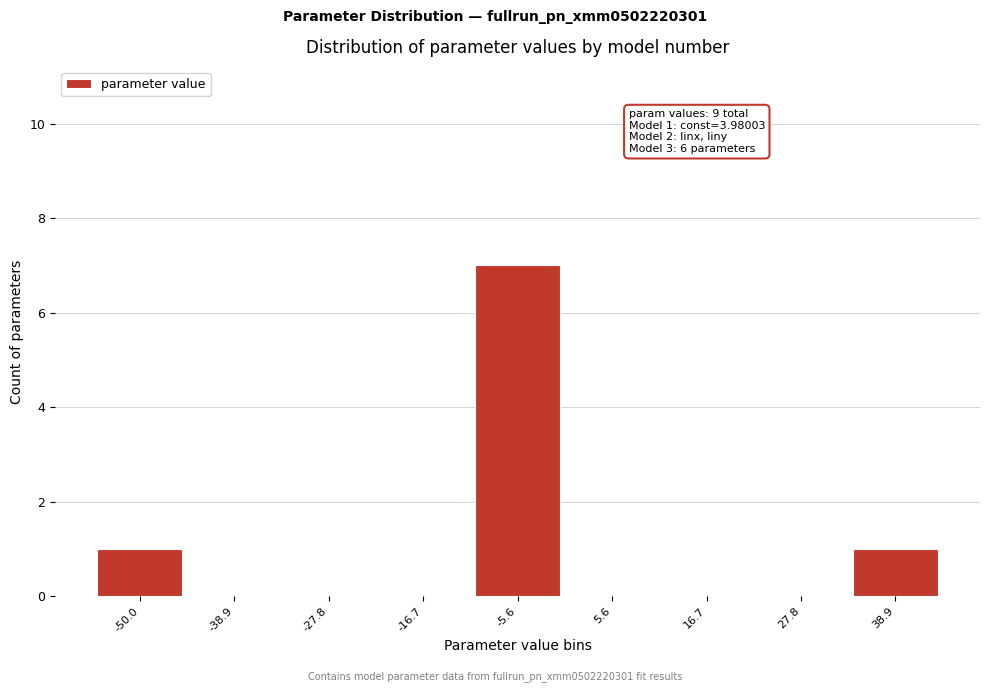

Reading right to left, what are all the values shown in this chart?

38.9=1	27.8=0	16.7=0	5.6=0	-5.6=7	-16.7=0	-27.8=0	-38.9=0	-50.0=1